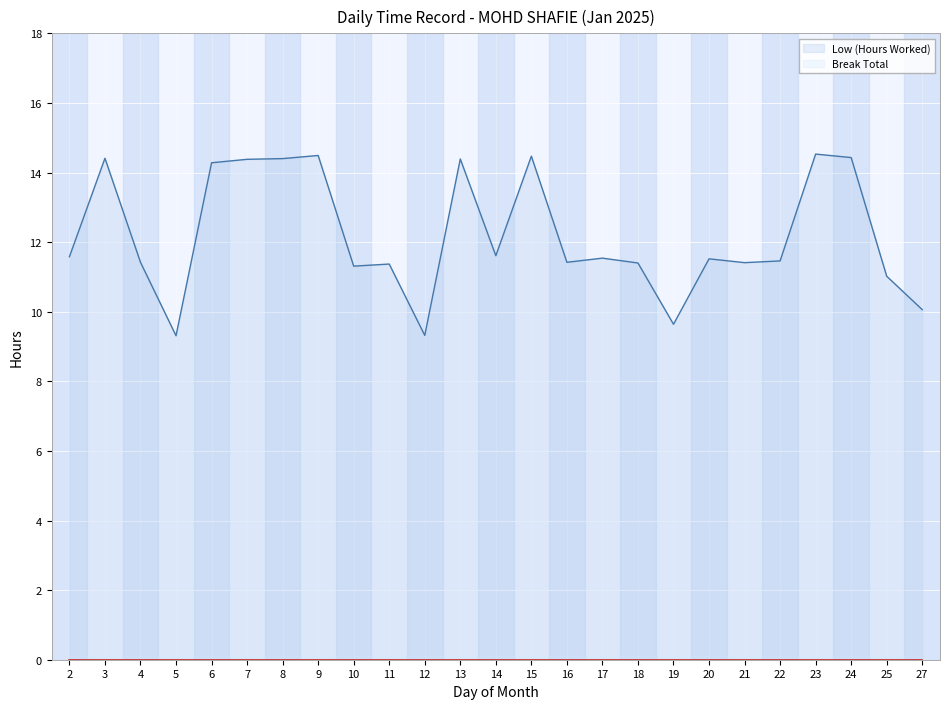

What is the total value across all series at 6?

14.3